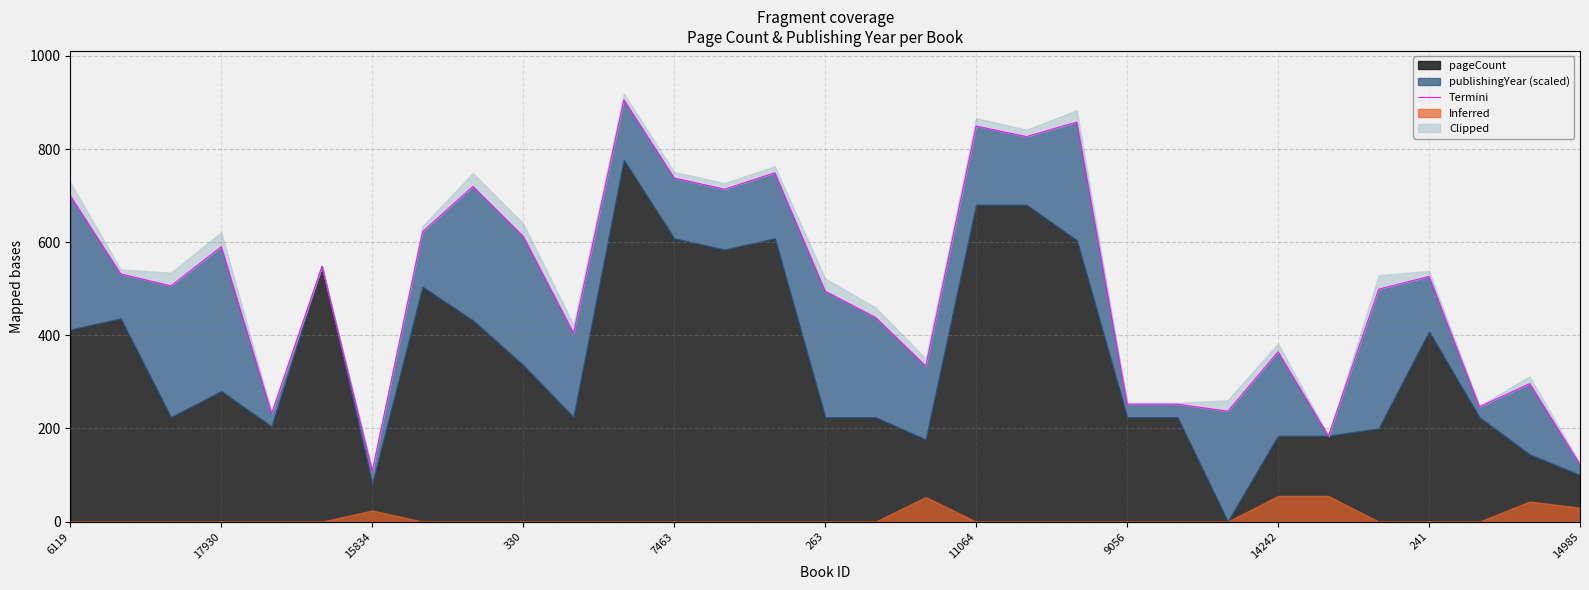

What is the greatest value displayed?

905.8